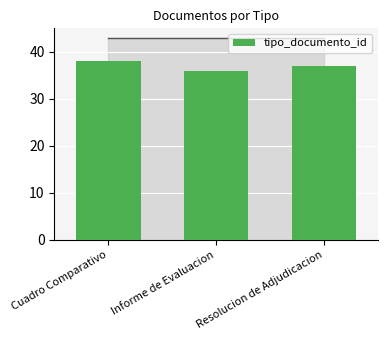

Are the bars horizontal?

No